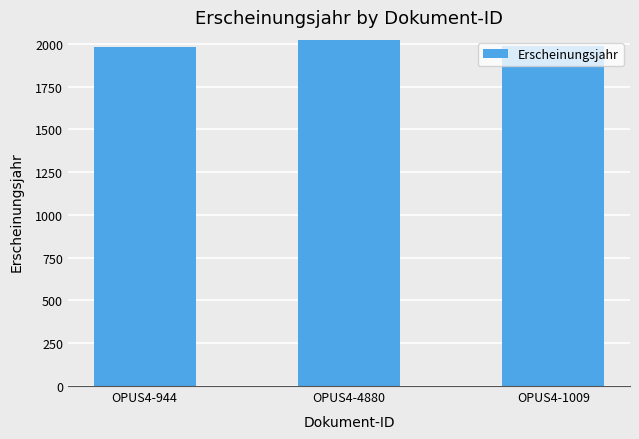

How many values are between 1983 and 2022?

3